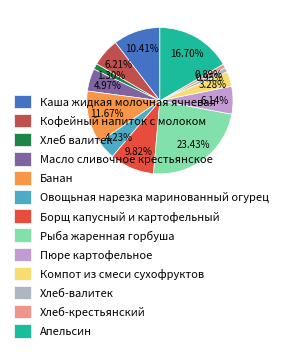

What is the smallest slice in the pie chart?

Хлеб-крестьянский